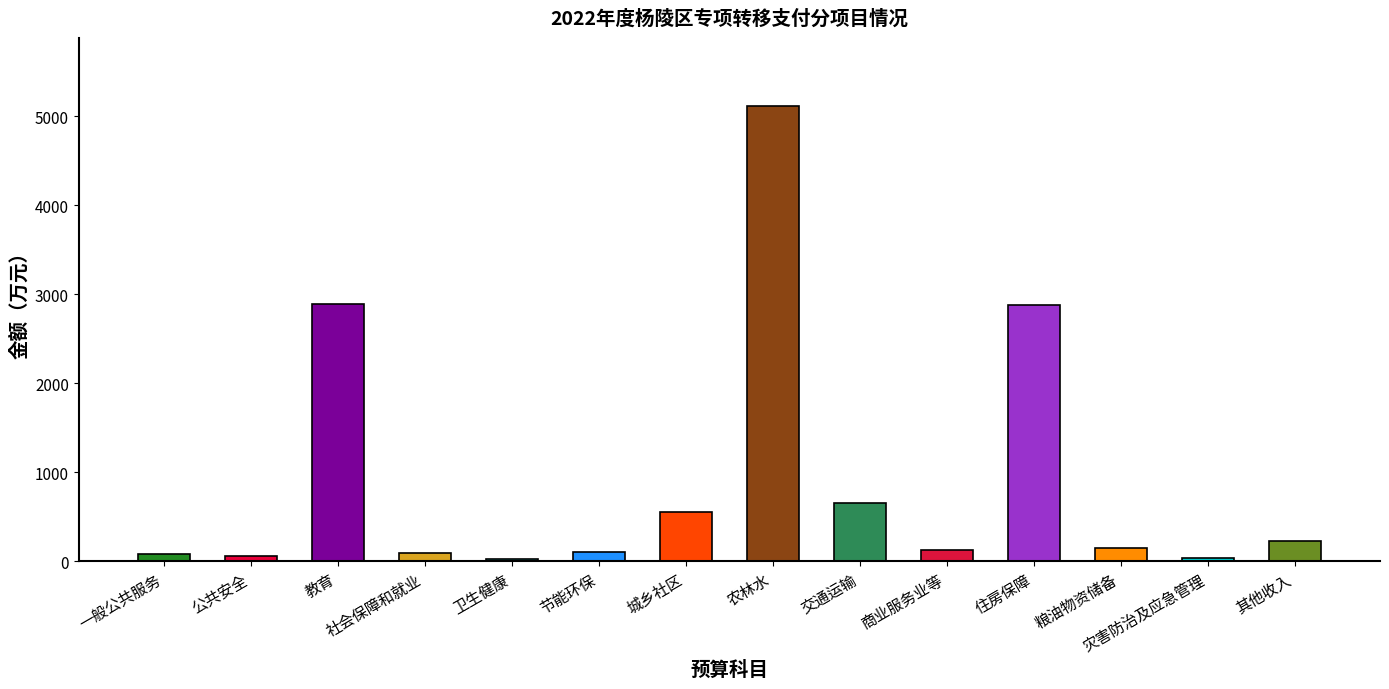

At which category does the chart reach its peak across all series?

农林水